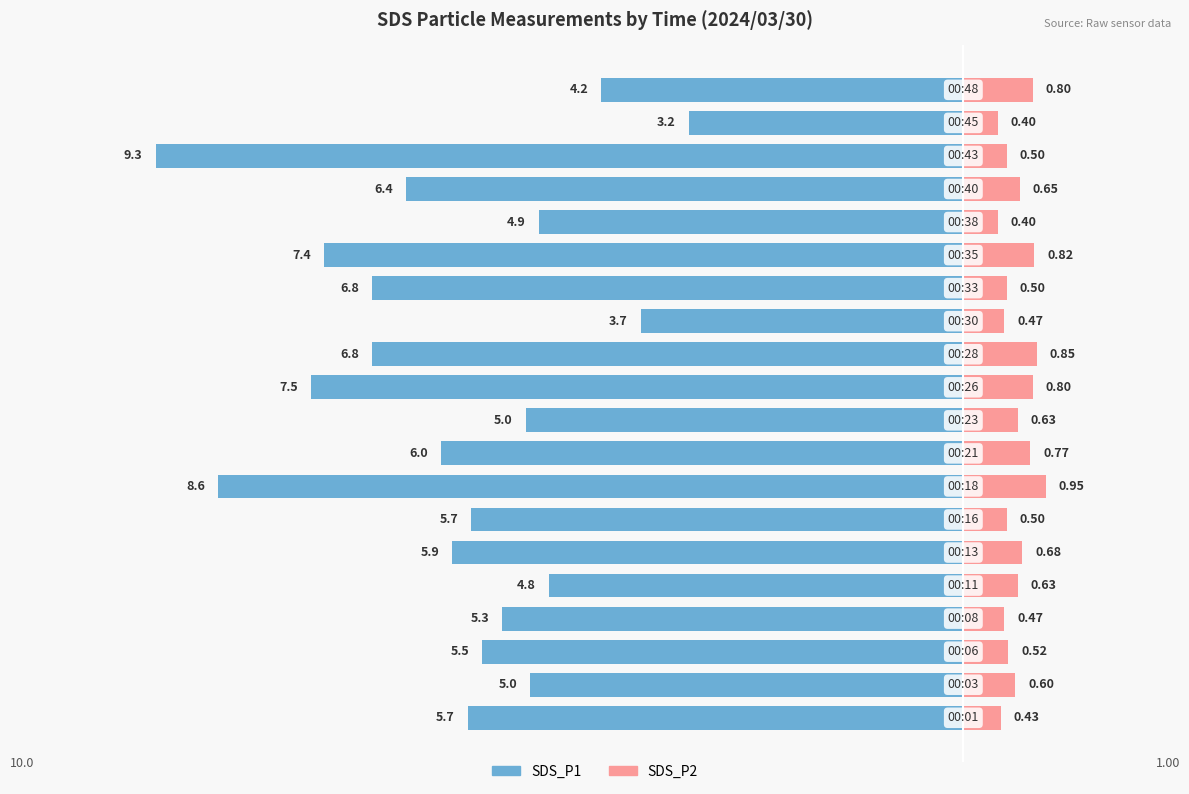

Reading right to left, transcribe all the data shown in this chart.

SDS_P1: 19=-4.2	18=-3.2	17=-9.3	16=-6.4	15=-4.9	14=-7.4	13=-6.8	12=-3.7	11=-6.8	10=-7.5	9=-5.0	8=-6.0	7=-8.6	6=-5.7	5=-5.9	4=-4.8	3=-5.3	2=-5.5	1=-5.0	0=-5.7
SDS_P2: 19=0.8	18=0.4	17=0.5	16=0.7	15=0.4	14=0.8	13=0.5	12=0.5	11=0.8	10=0.8	9=0.6	8=0.8	7=0.9	6=0.5	5=0.7	4=0.6	3=0.5	2=0.5	1=0.6	0=0.4